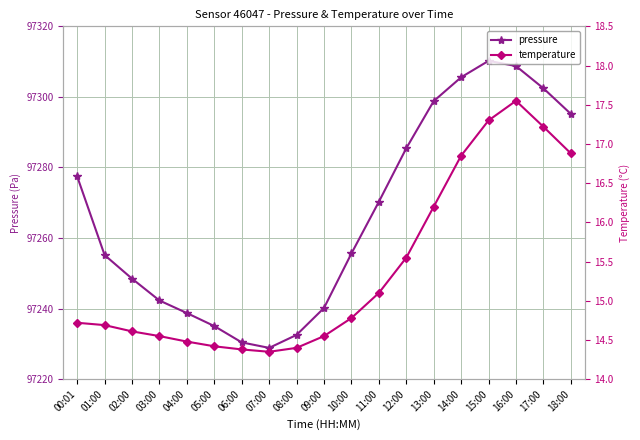

True or false: pressure and temperature intersect in this chart.

False